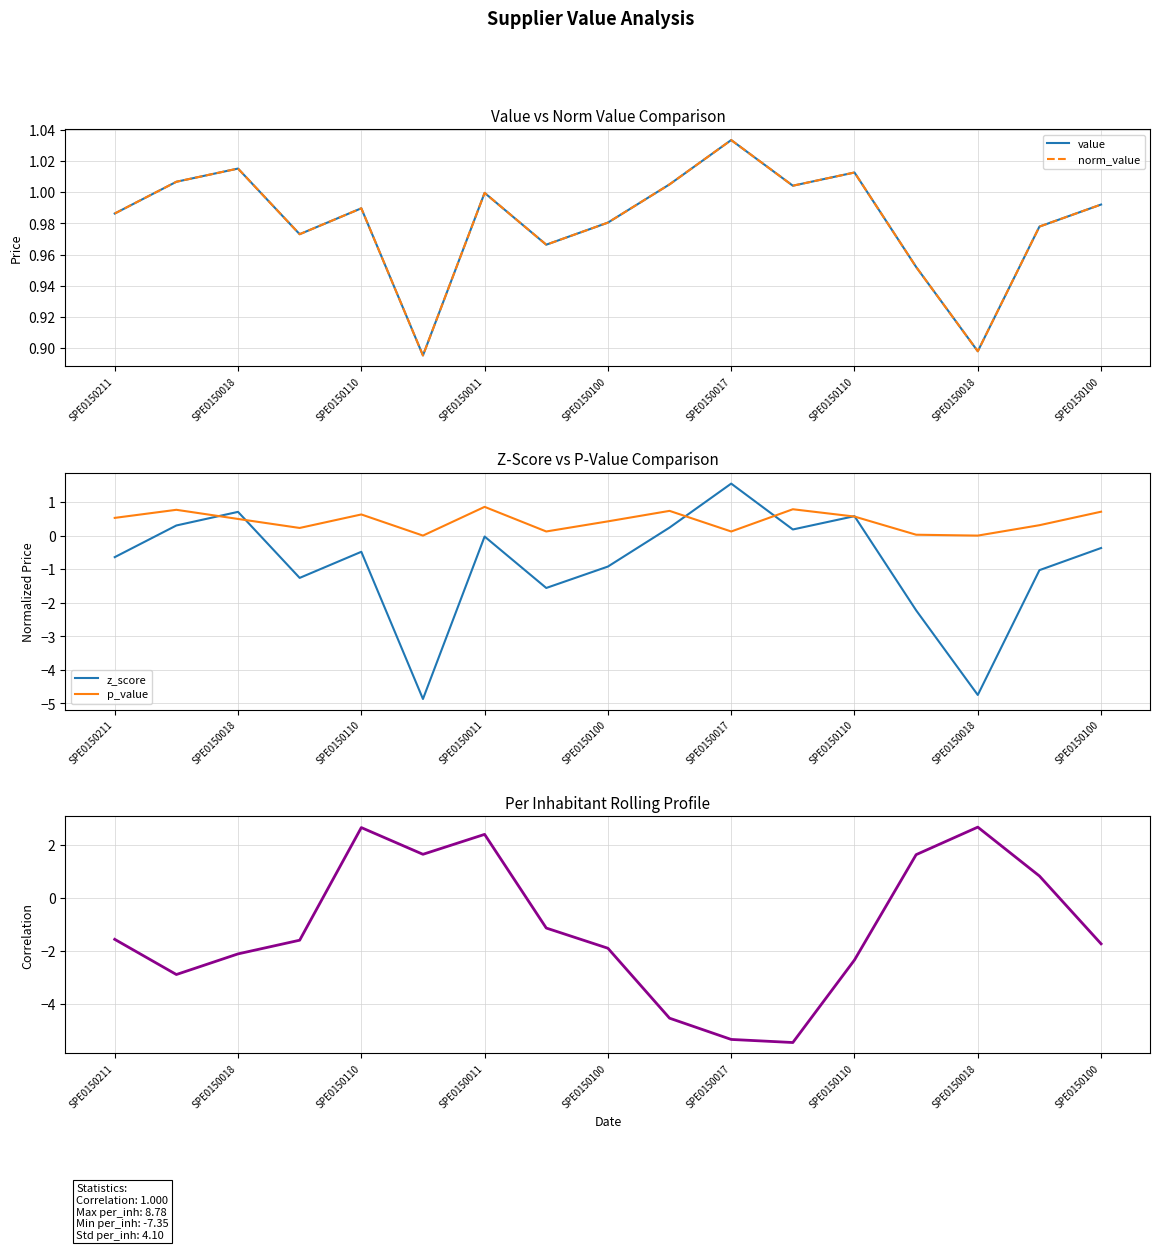

The per_inh (rolling avg) series shows -5.5 at 11. True or false?

True